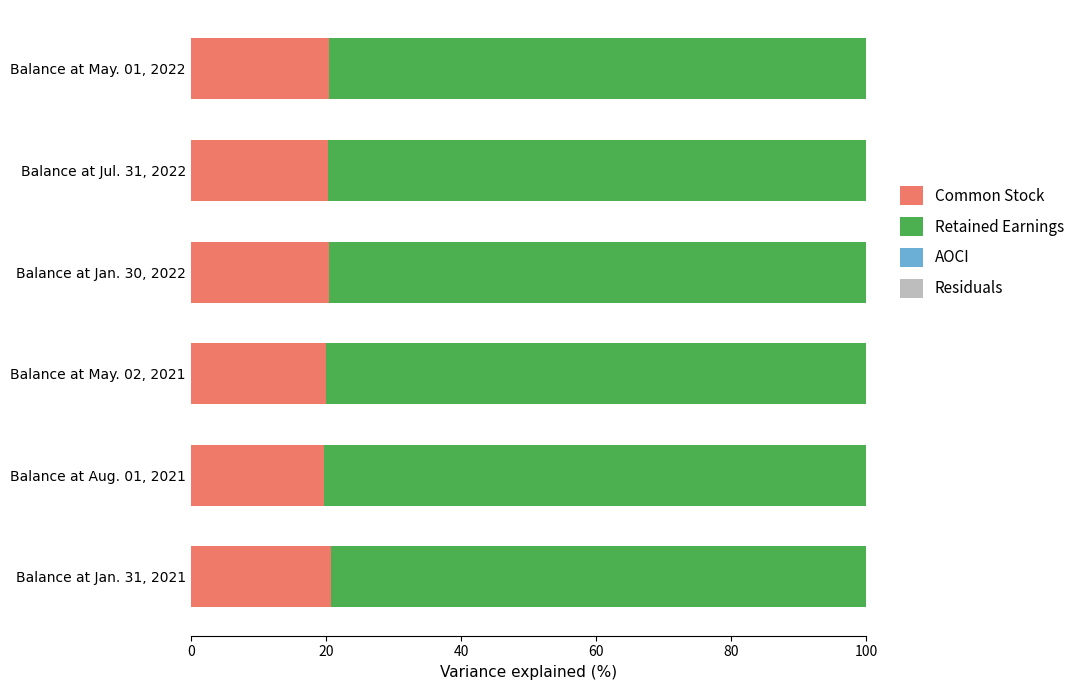

Is the value of Residuals at Balance at Jan. 31, 2021 greater than the value of Common Stock at Balance at Aug. 01, 2021?

No